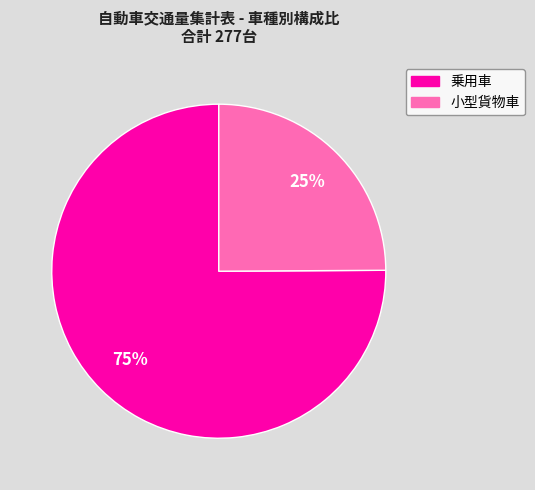

Count the number of slices in the pie.

2